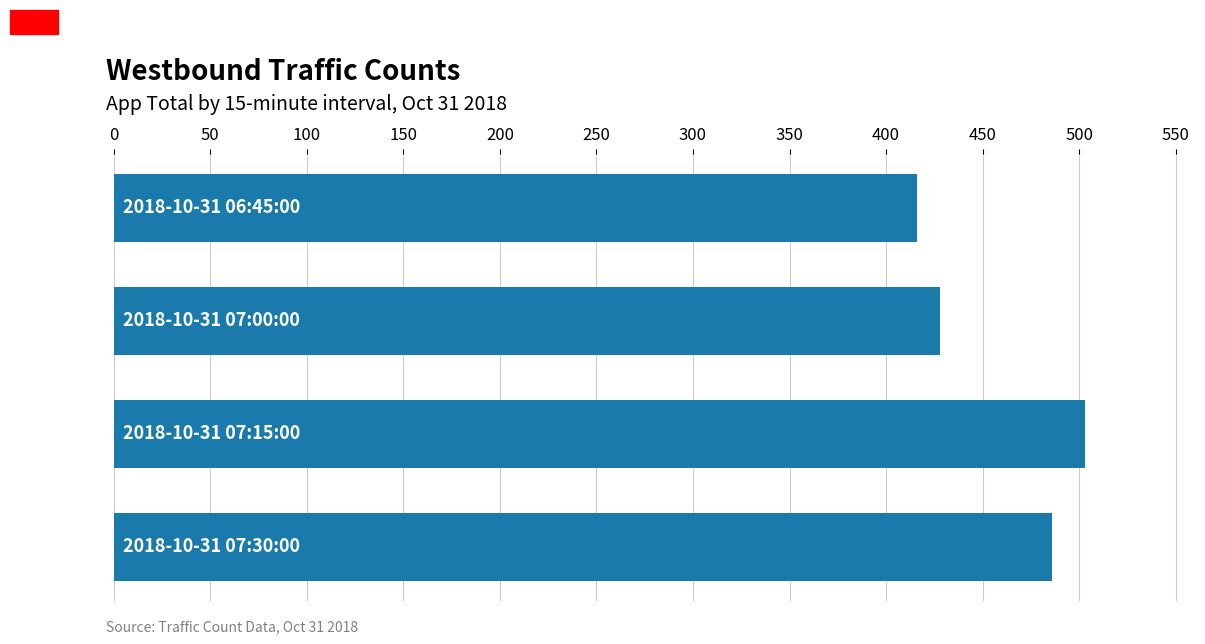

What is the difference between the maximum and second lowest values?

75